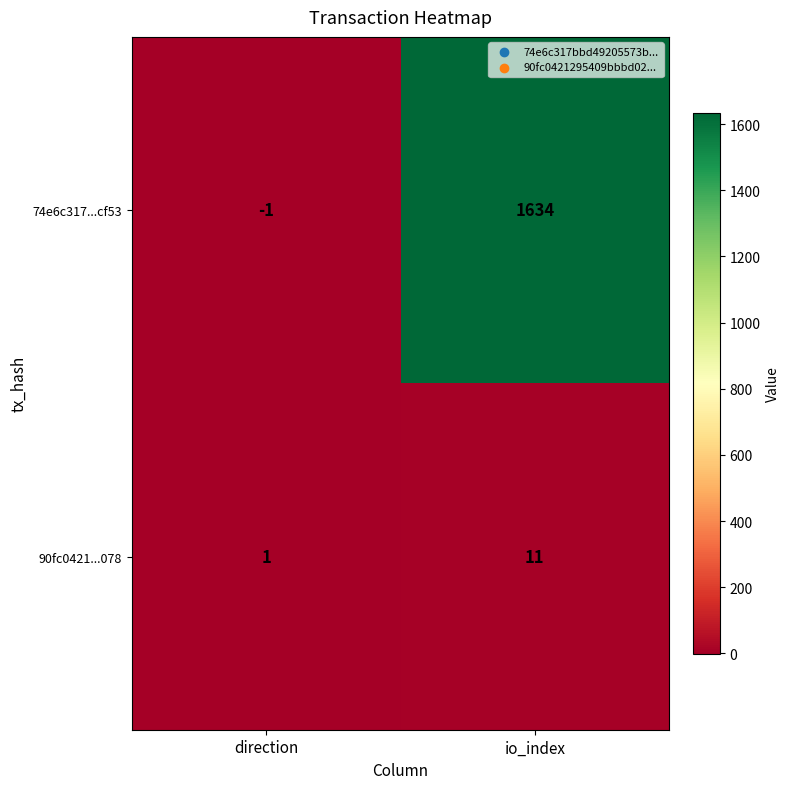

Reading left to right, list all the values displayed in this chart.

74e6c317...cf53: -1	1634
90fc0421...078: 1	11